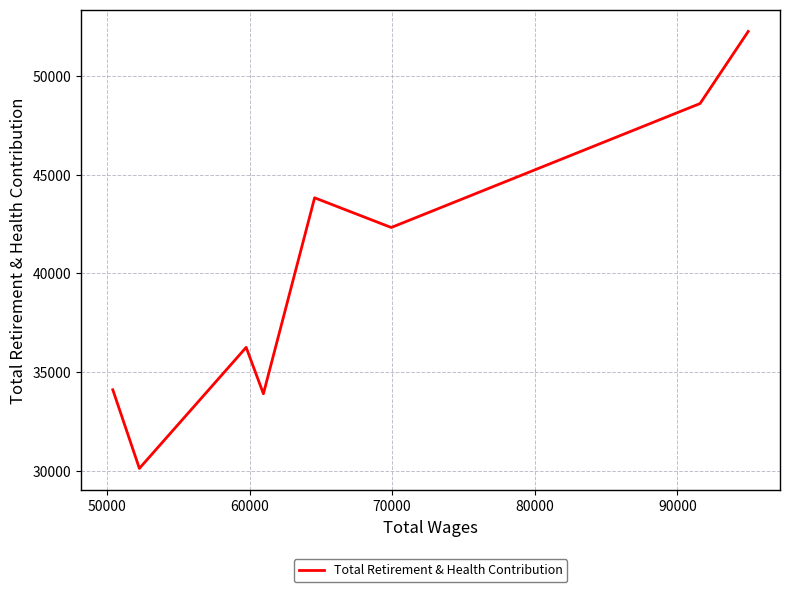

What is the greatest value displayed?

52236